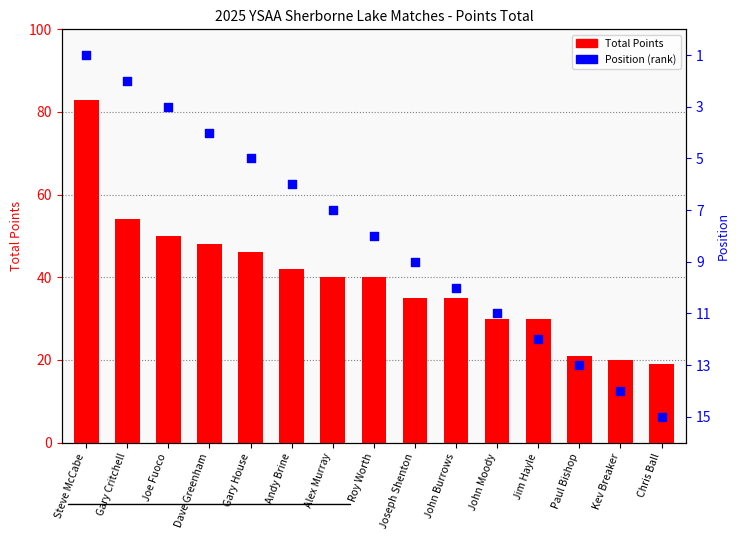

Is the value of Position (rank) at Dave Greenham greater than the value of Total Points at Joe Fuoco?

No